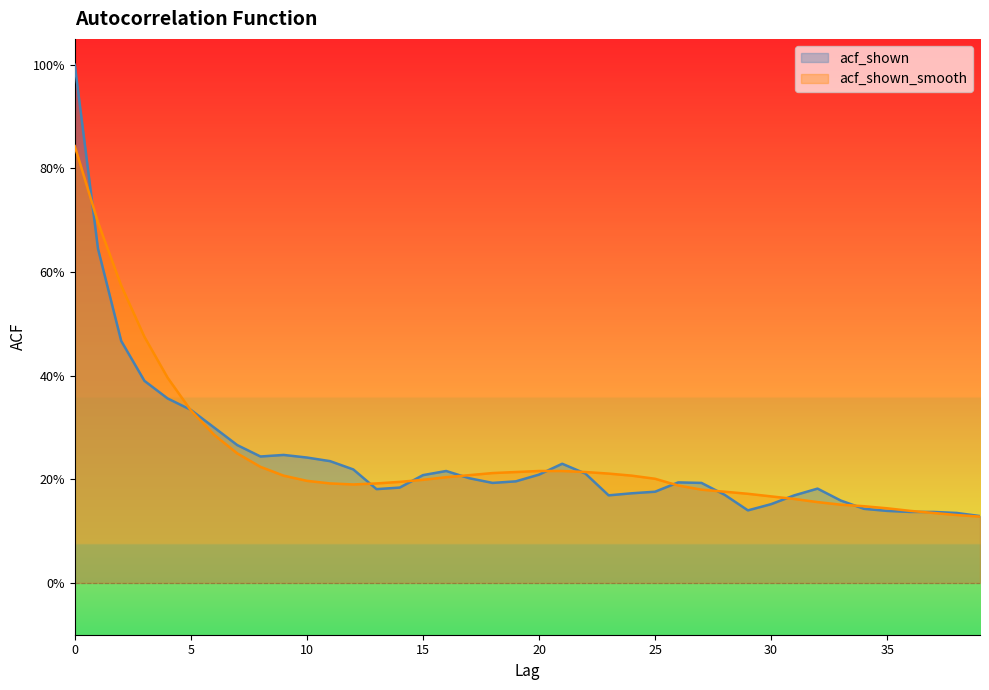

The acf_shown series shows 0.0 at 33. True or false?

False